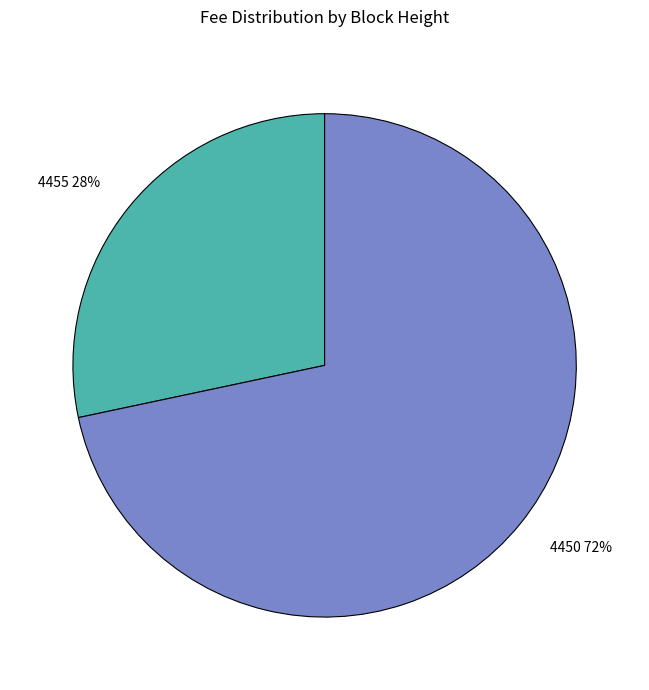

To the nearest percent, what is the average slice percentage?

50%